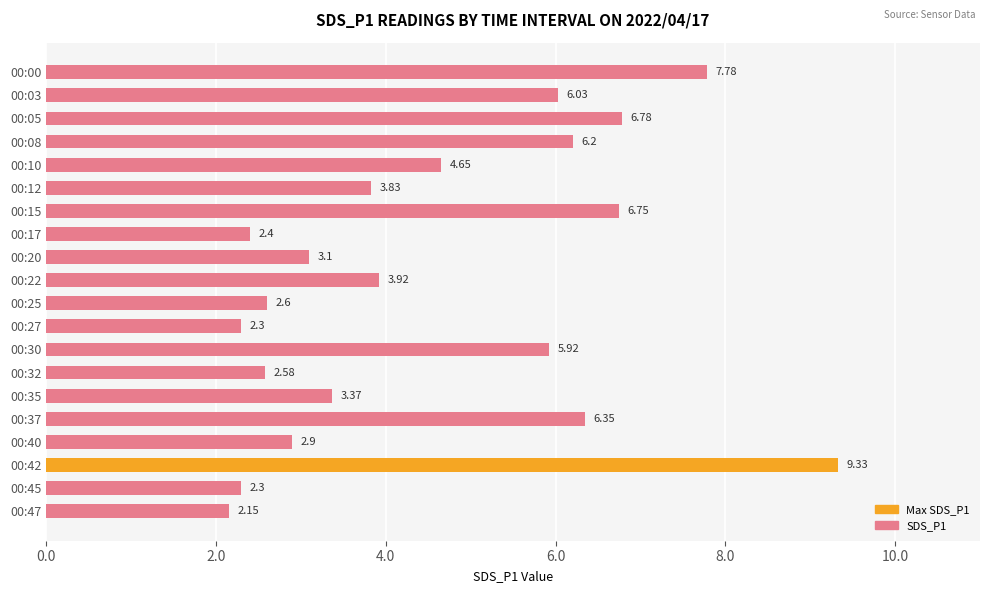

Which label corresponds to the smallest value in the chart?

00:47